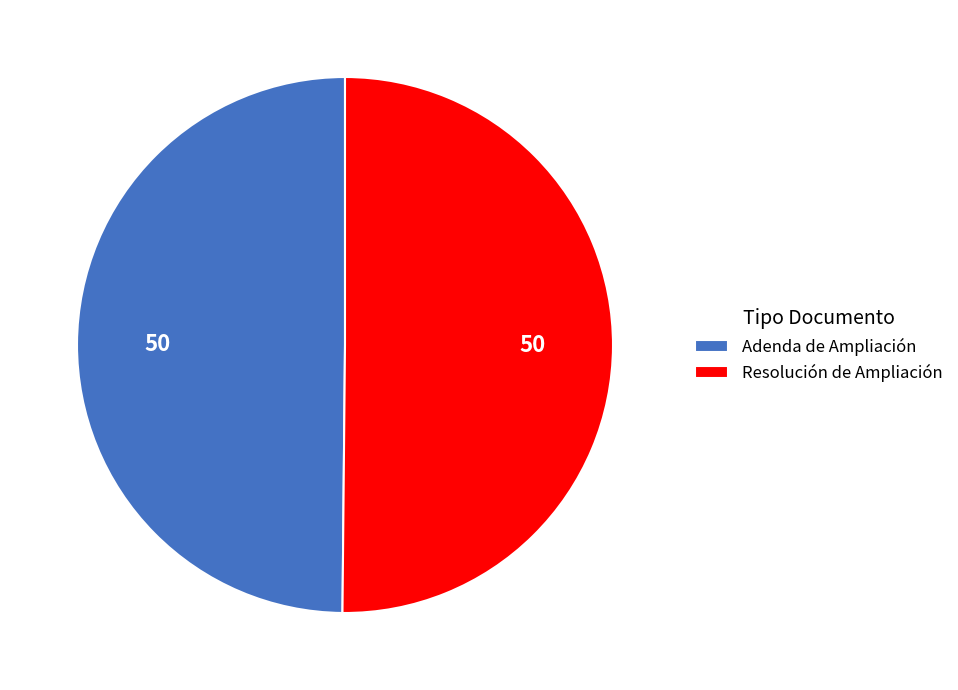

Is the sum of Adenda de Ampliación and Resolución de Ampliación greater than half?

Yes